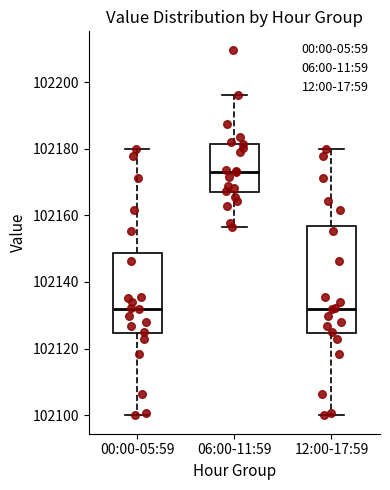

Reading left to right, transcribe this box plot: for each box, give where its median line is, the range the box spans, and where its two whiskers end, as read against the y-axis. The values are not printed on the chart, so give them approximately, as read against the axis.

00:00-05:59: median 102132, box 102124 to 102148, whiskers 102100 to 102180
06:00-11:59: median 102174, box 102166 to 102182, whiskers 102156 to 102196
12:00-17:59: median 102132, box 102124 to 102156, whiskers 102100 to 102180